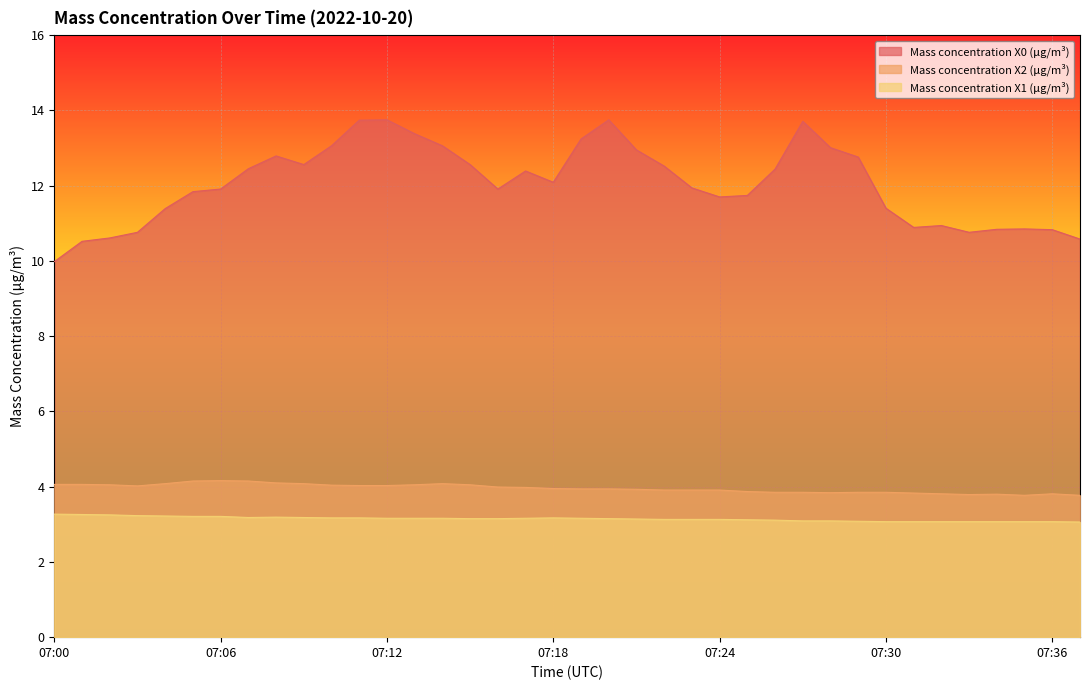

What value does the Mass concentration X2 (μg/m³) series have at 07:17?

4.0